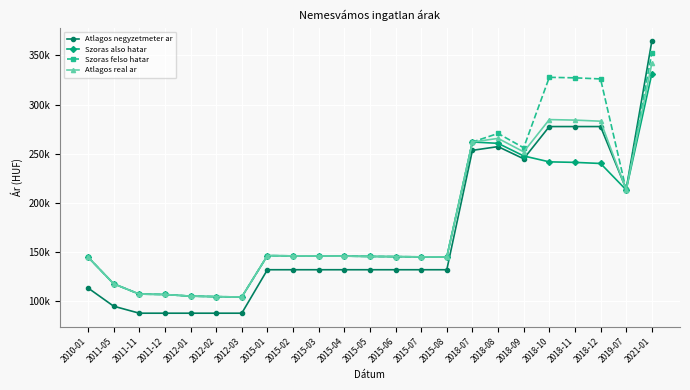

What are all the series names shown in the legend?

Atlagos negyzetmeter ar, Szoras also hatar, Szoras felso hatar, Atlagos real ar